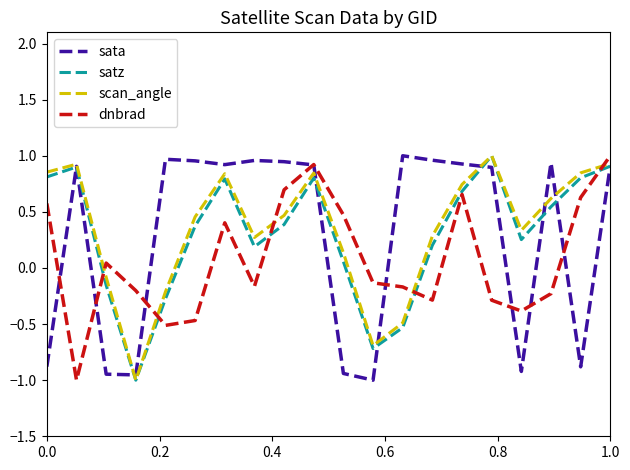

Reading left to right, list all the values displayed in this chart.

sata: -0.9	0.9	-0.9	-1.0	1.0	1.0	0.9	1.0	0.9	0.9	-0.9	-1.0	1.0	1.0	0.9	0.9	-0.9	0.9	-0.9	0.9
satz: 0.8	0.9	-0.2	-1.0	-0.3	0.4	0.8	0.2	0.4	0.8	0.1	-0.7	-0.5	0.2	0.7	1.0	0.3	0.5	0.8	0.9
scan_angle: 0.9	0.9	-0.1	-1.0	-0.2	0.5	0.8	0.3	0.5	0.8	0.1	-0.7	-0.5	0.3	0.7	1.0	0.3	0.6	0.8	0.9
dnbrad: 0.6	-1.0	0.0	-0.2	-0.5	-0.5	0.4	-0.2	0.7	0.9	0.5	-0.1	-0.2	-0.3	0.7	-0.3	-0.4	-0.2	0.6	1.0